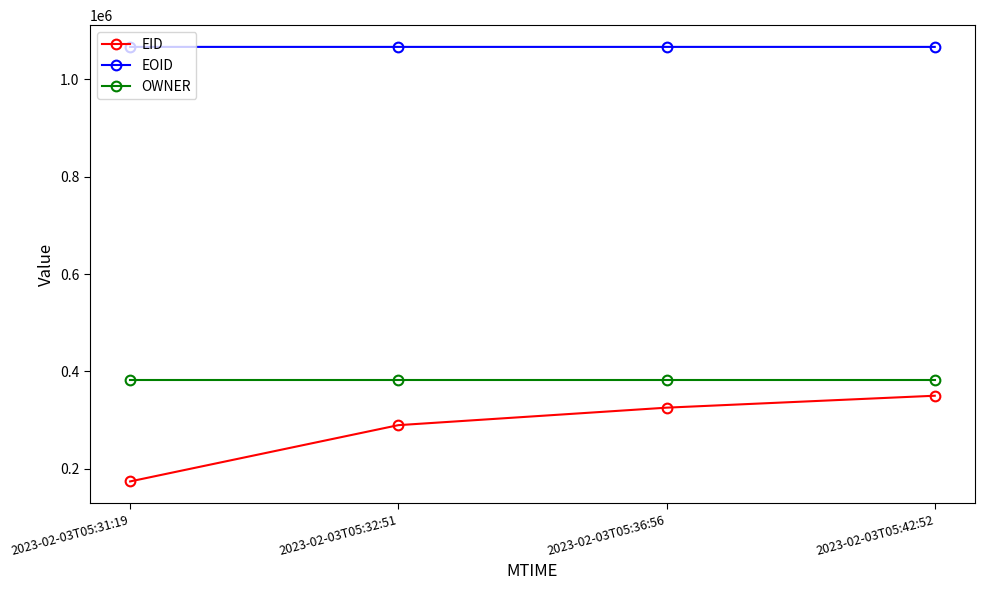

What is the highest value of the OWNER series?

383220